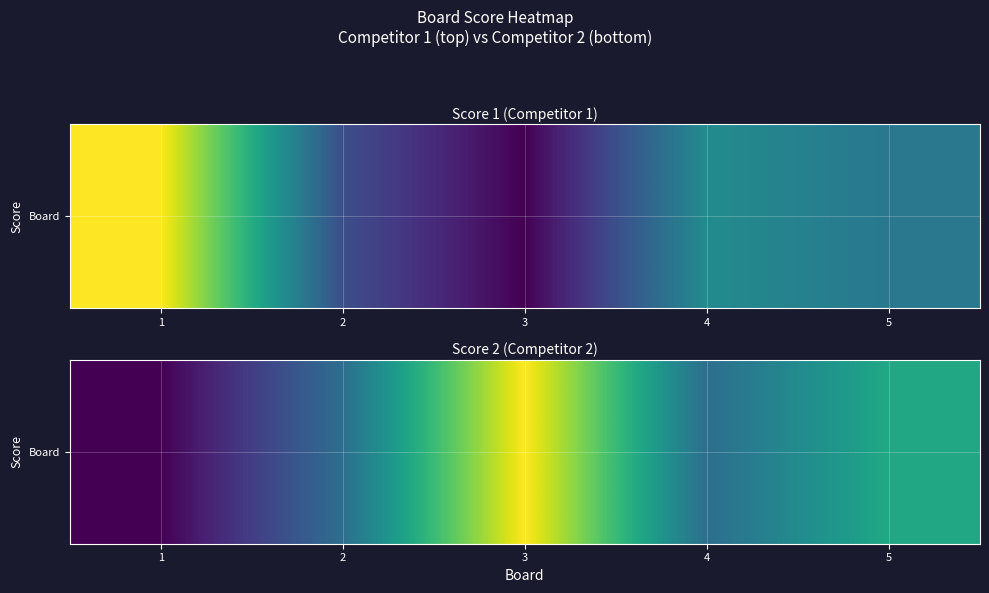

What is the greatest value displayed?

25